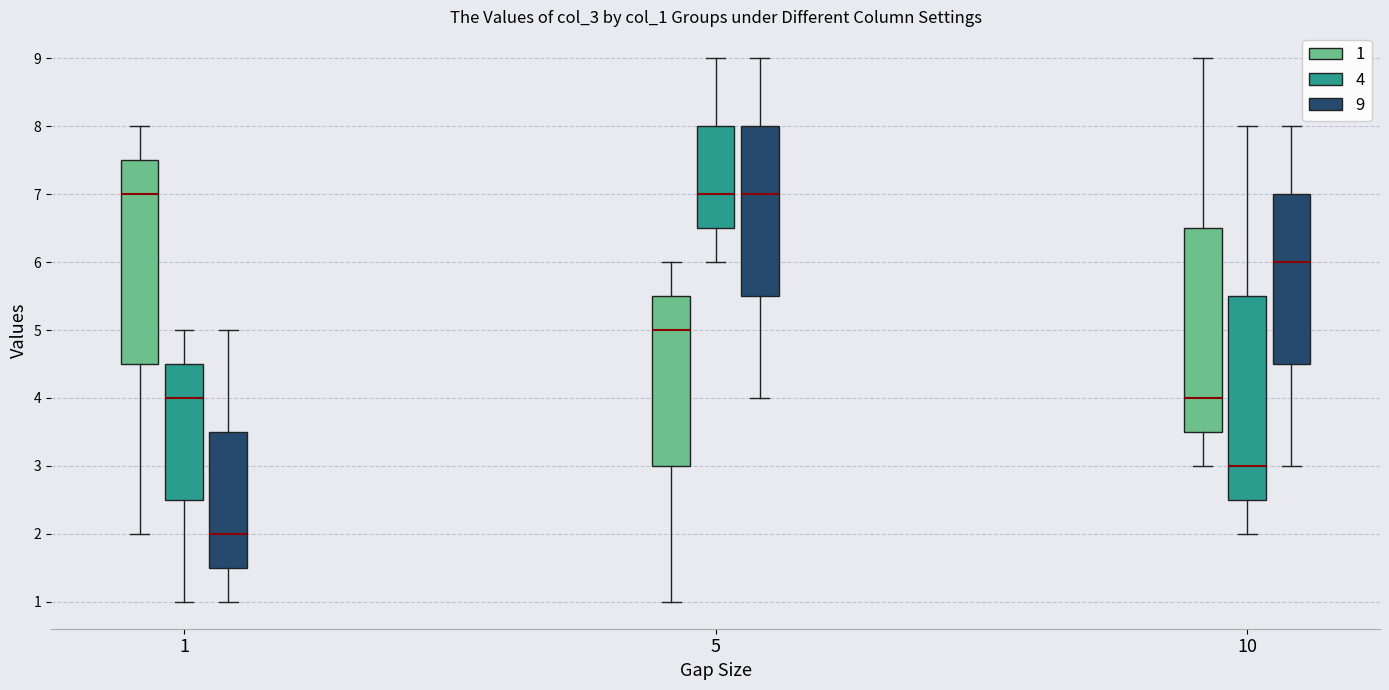

Reading left to right, read every box against the y-axis: the position of its median line, the range the box covers, and the ends of its whiskers. The values are not printed on the chart, so give them approximately, as read against the axis.

1 (1): median 7.0, box 4.5 to 7.5, whiskers 2.0 to 8.0
1 (4): median 4.0, box 2.5 to 4.5, whiskers 1.0 to 5.0
1 (9): median 2.0, box 1.5 to 3.5, whiskers 1.0 to 5.0
5 (1): median 5.0, box 3.0 to 5.5, whiskers 1.0 to 6.0
5 (4): median 7.0, box 6.5 to 8.0, whiskers 6.0 to 9.0
5 (9): median 7.0, box 5.5 to 8.0, whiskers 4.0 to 9.0
10 (1): median 4.0, box 3.5 to 6.5, whiskers 3.0 to 9.0
10 (4): median 3.0, box 2.5 to 5.5, whiskers 2.0 to 8.0
10 (9): median 6.0, box 4.5 to 7.0, whiskers 3.0 to 8.0